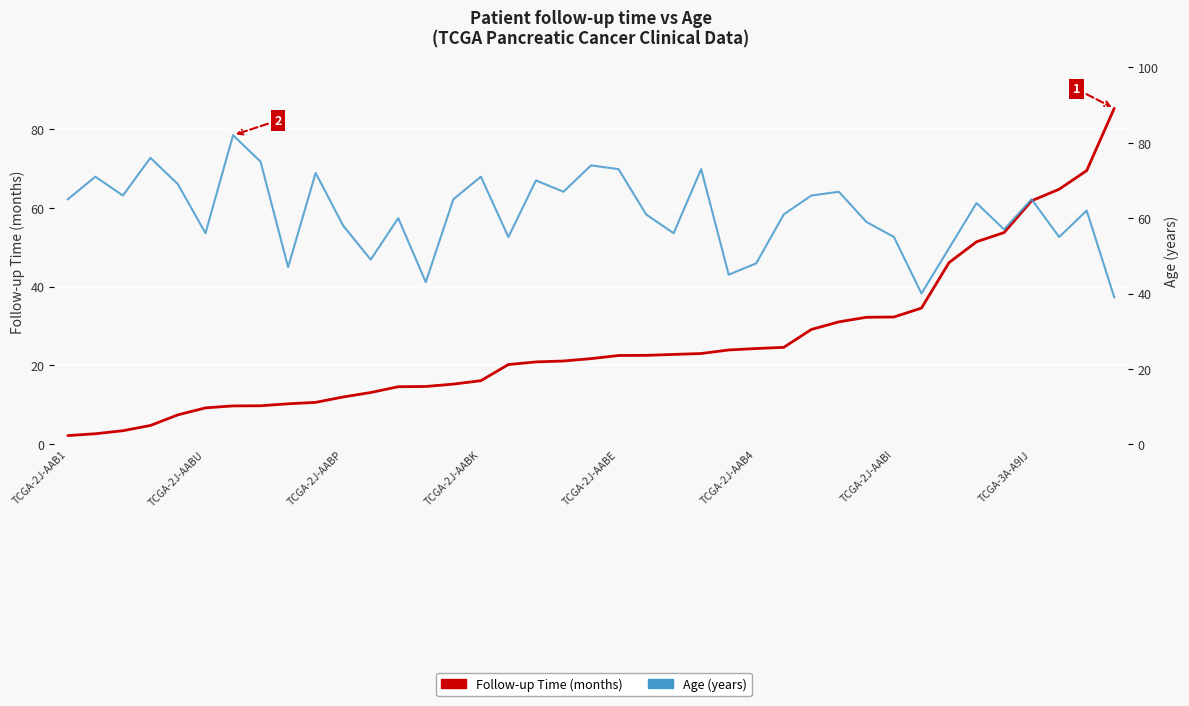

What is the difference between the Age (years) values at 30 and 26?

6.0